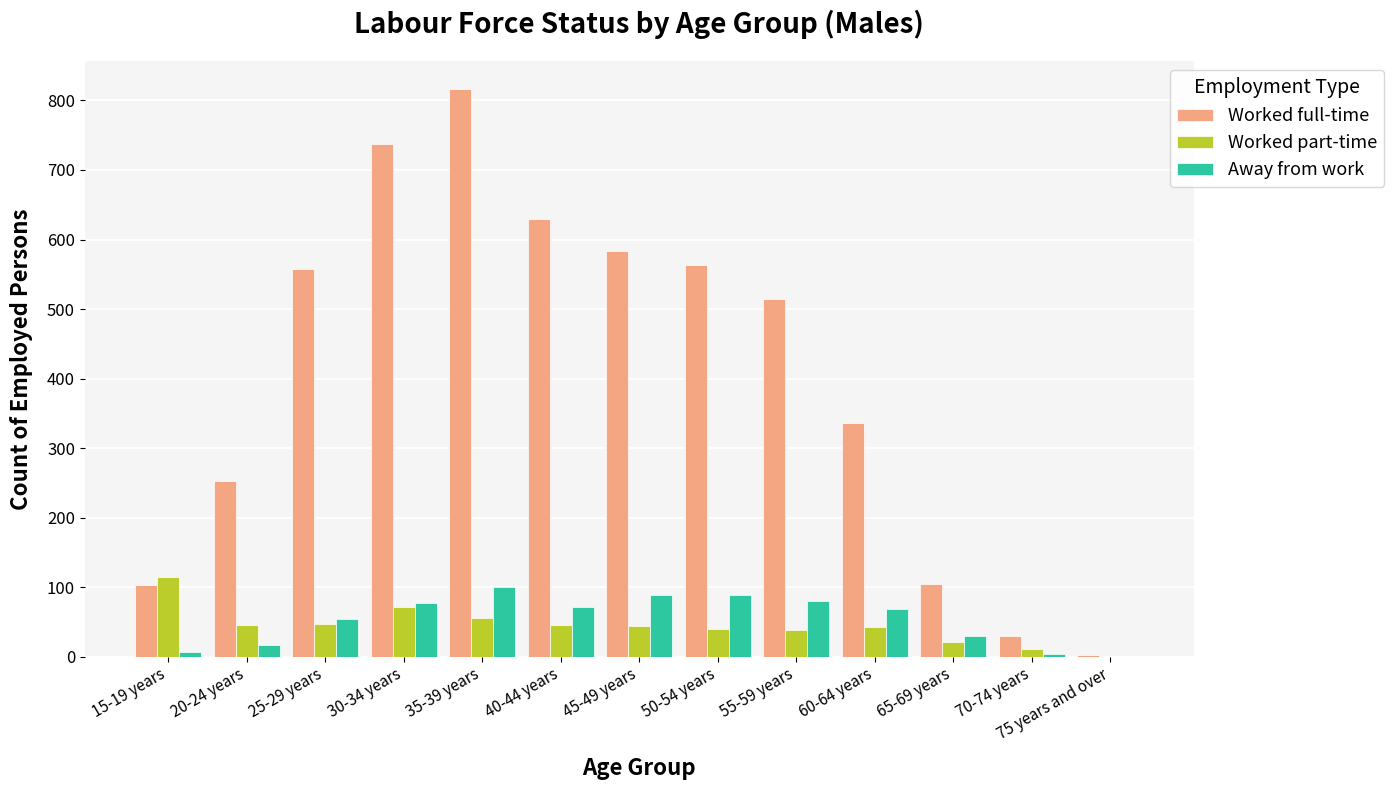

Is the value of Away from work at 55-59 years greater than the value of Worked part-time at 65-69 years?

Yes